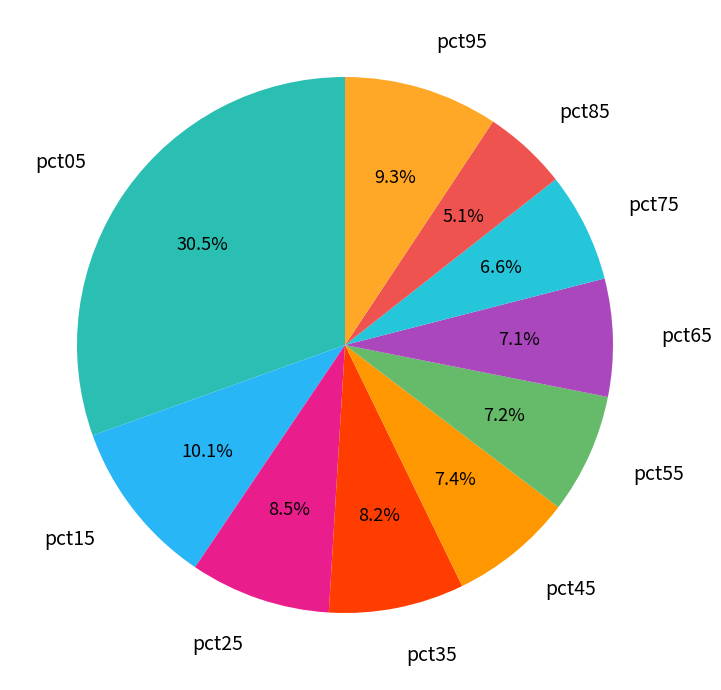

Is it true that pct85 is 5% of the pie?

True